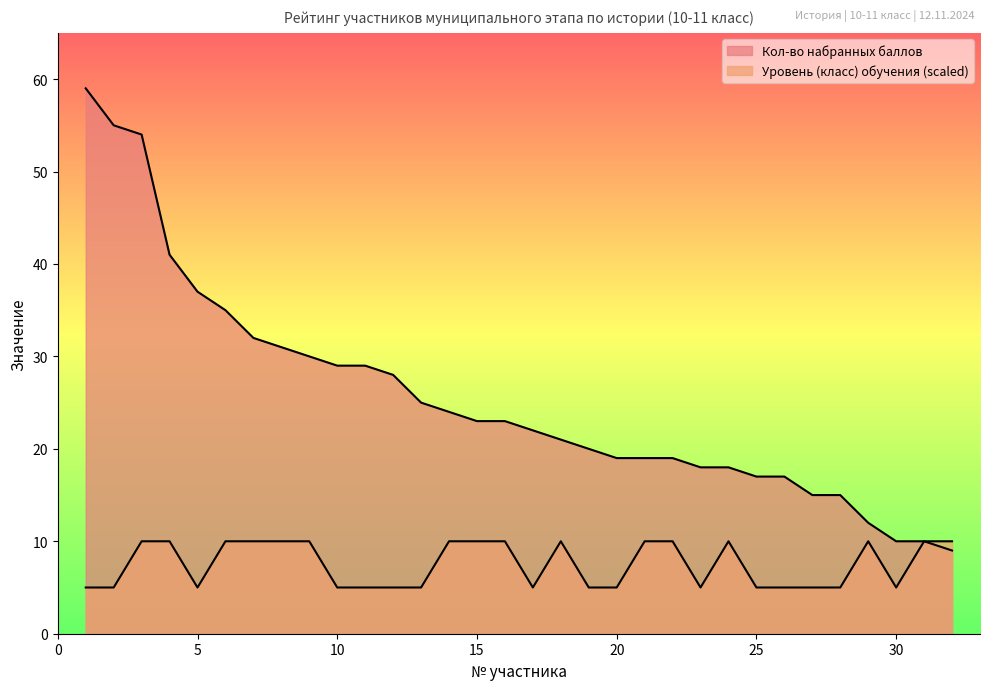

How many interior local peaks does the Уровень (класс) обучения series have?

3